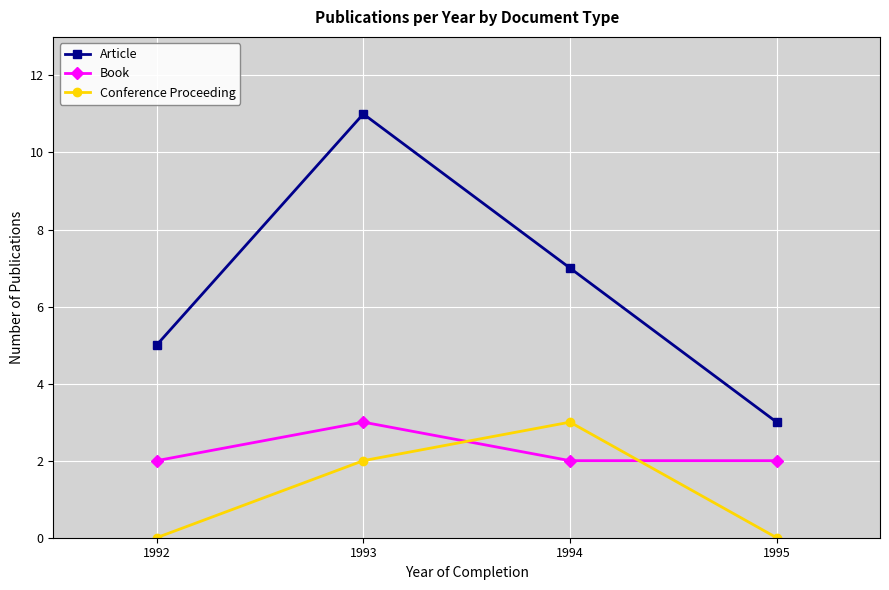

Read the Book value at 1993.

3